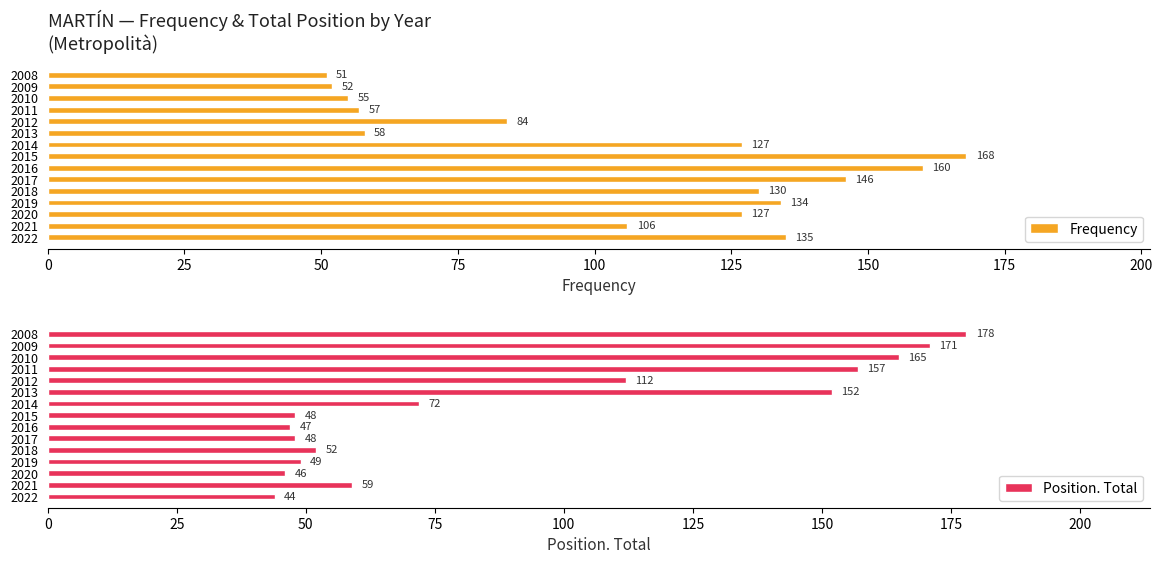

The value of Frequency at 2008 is 51. True or false?

True